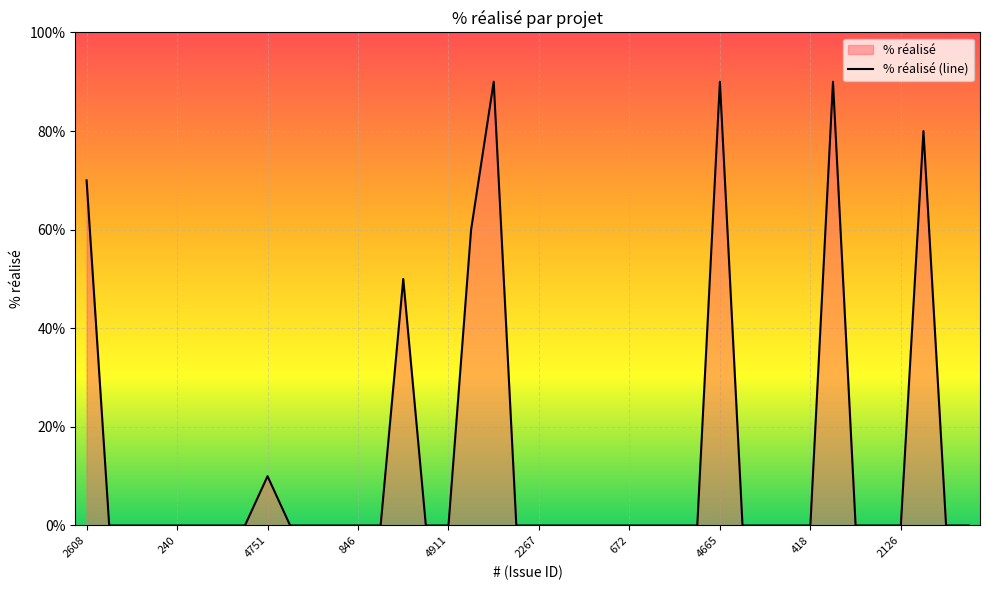

How many lines are shown in the chart?

1